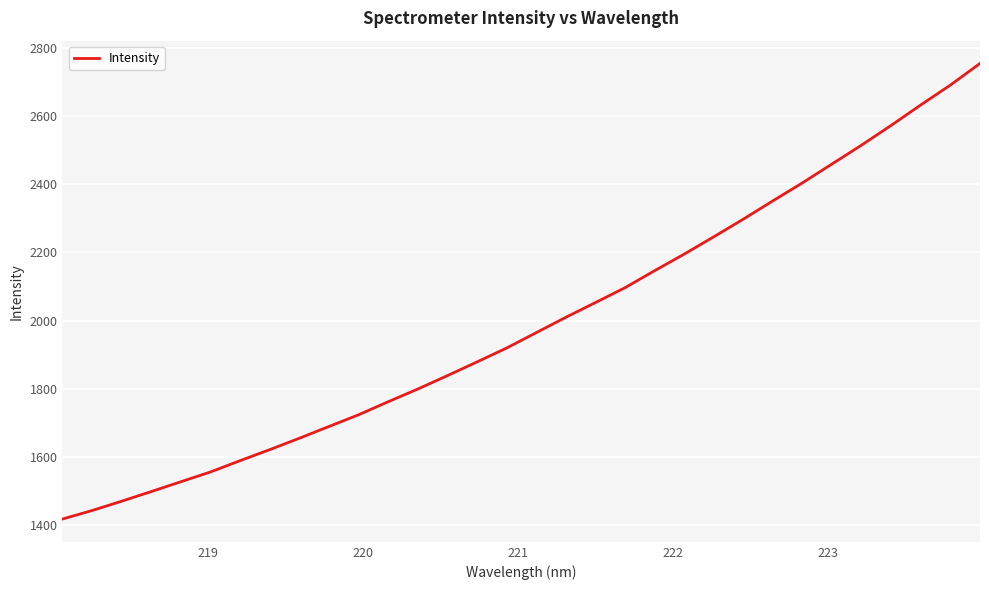

What is the maximum value shown in the chart?

2754.8